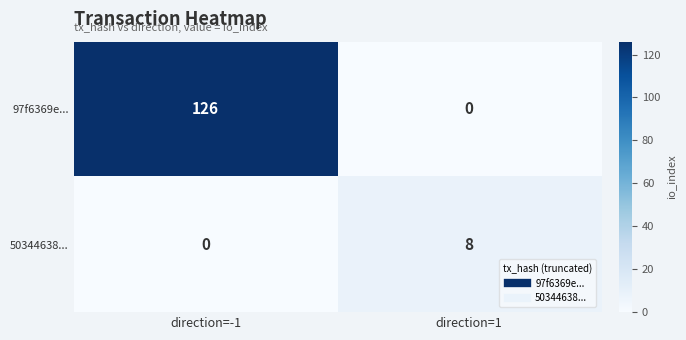

What is the average value of the 97f6369e... series?

63